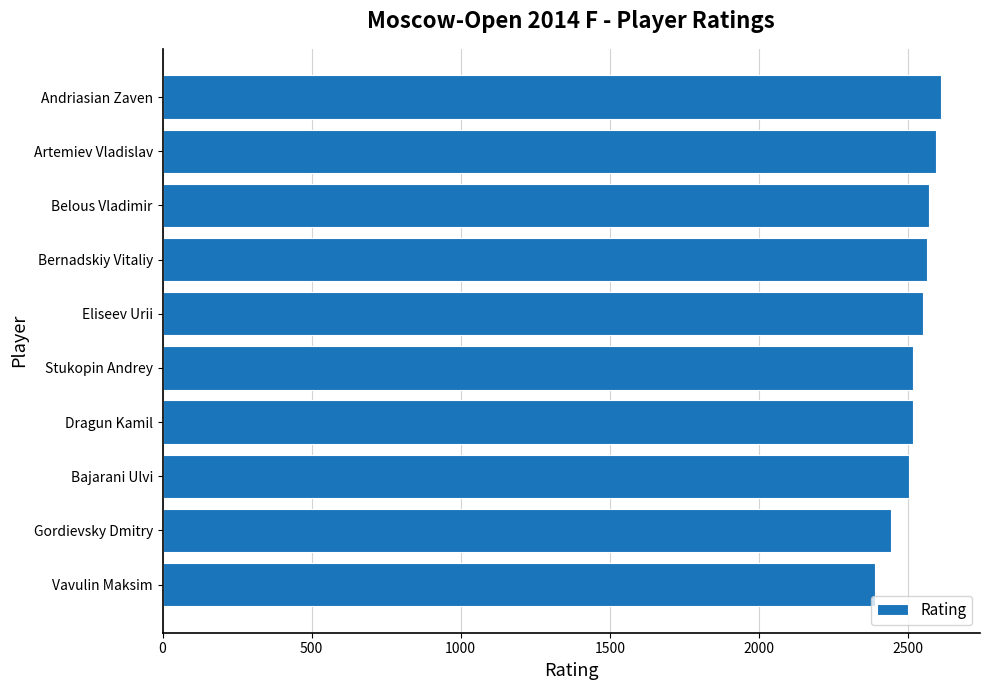

True or false: the data shows 3994 at Gordievsky Dmitry.

False